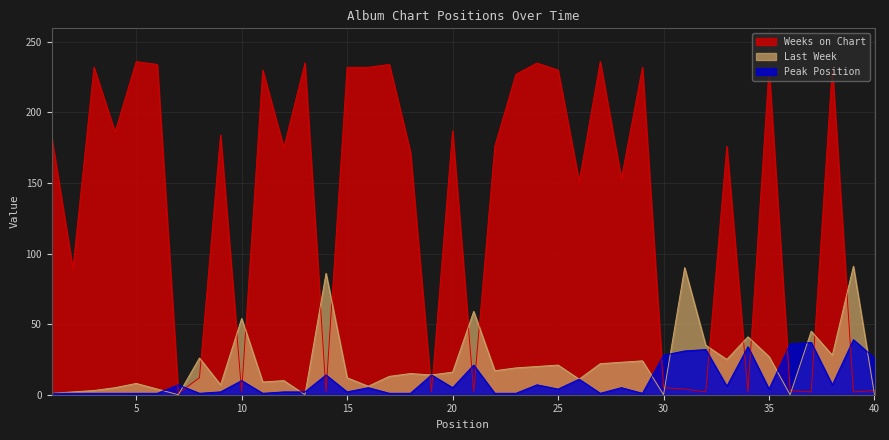

Does the chart display data point markers on the line(s)?

No